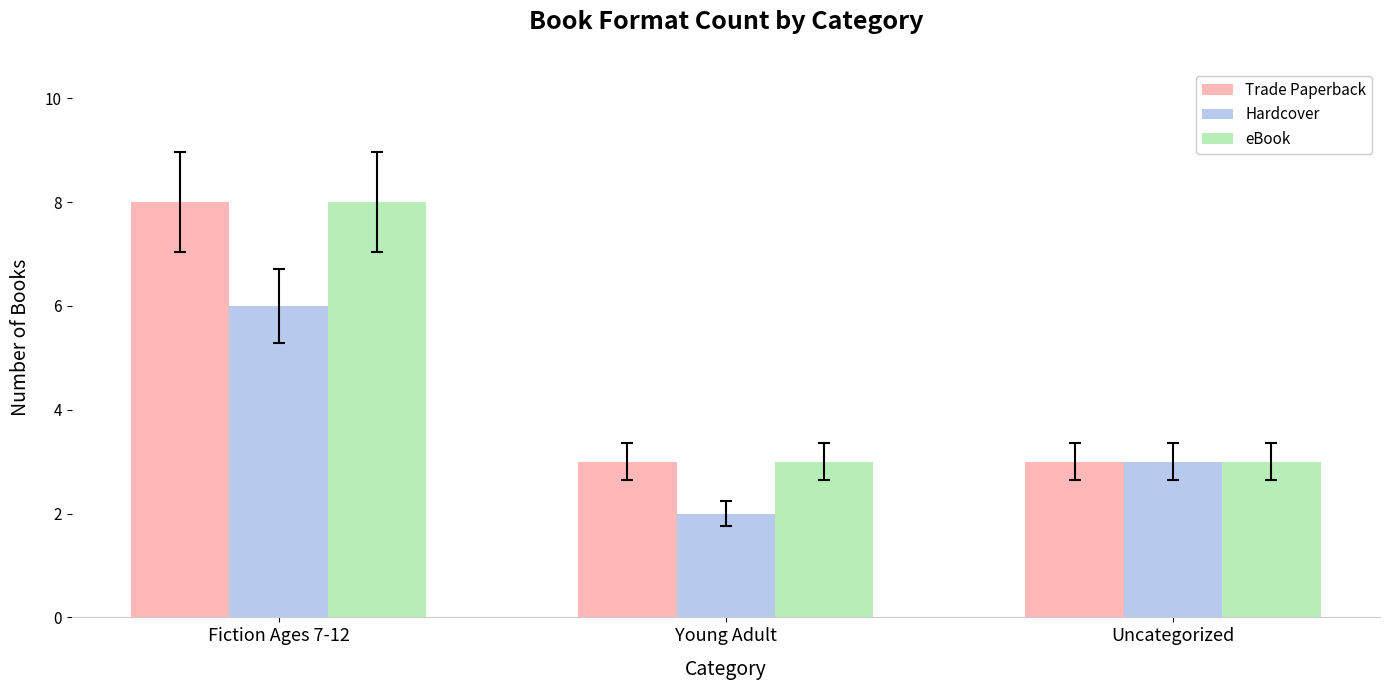

Reading left to right, extract all data points from this chart.

Trade Paperback: 8	3	3
Hardcover: 6	2	3
eBook: 8	3	3